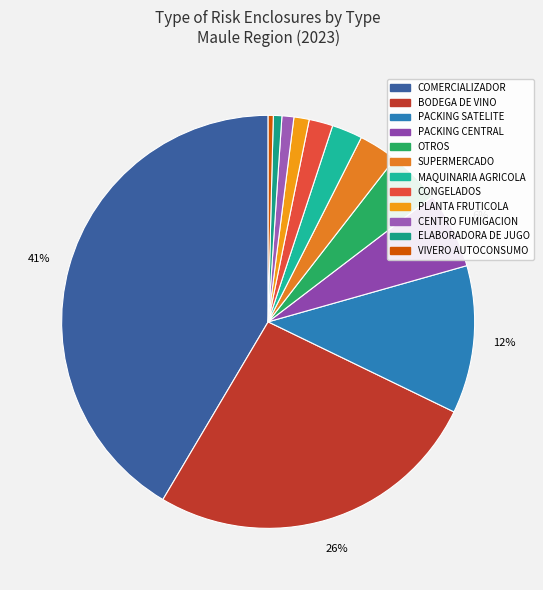

How many slices are in this pie chart?

12